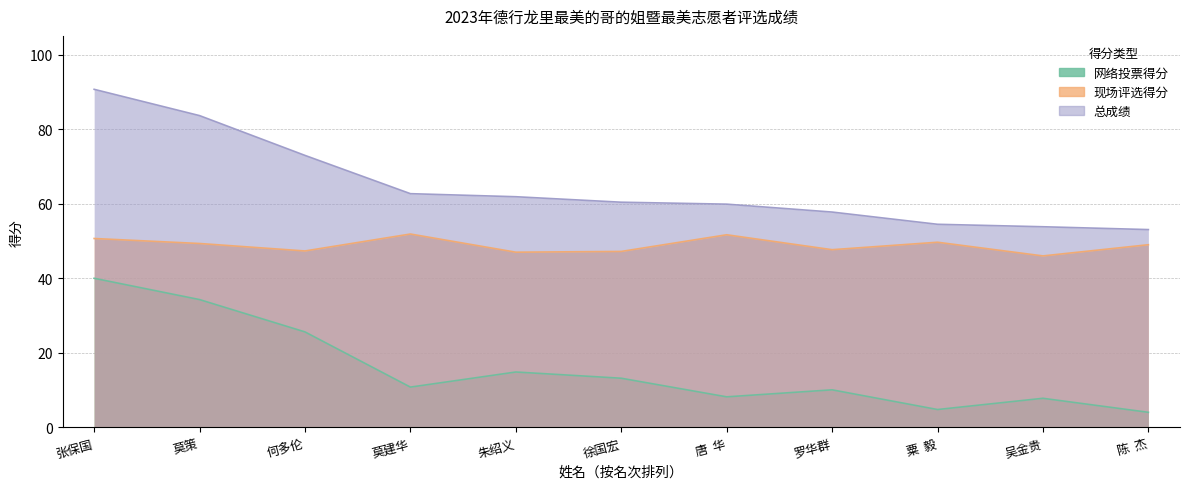

Reading left to right, list all the values displayed in this chart.

网络投票得分: 张保国=40.0	莫策=34.3	何多伦=25.6	莫建华=10.8	朱绍义=14.9	徐国宏=13.2	唐  华=8.2	罗华群=10.1	粟  毅=4.8	吴金贵=7.8	陈  杰=4.1
现场评选得分: 张保国=50.7	莫策=49.3	何多伦=47.3	莫建华=51.9	朱绍义=47.0	徐国宏=47.2	唐  华=51.7	罗华群=47.7	粟  毅=49.7	吴金贵=46.0	陈  杰=49.0
总成绩: 张保国=90.7	莫策=83.6	何多伦=73.0	莫建华=62.7	朱绍义=61.9	徐国宏=60.4	唐  华=59.9	罗华群=57.8	粟  毅=54.5	吴金贵=53.8	陈  杰=53.1